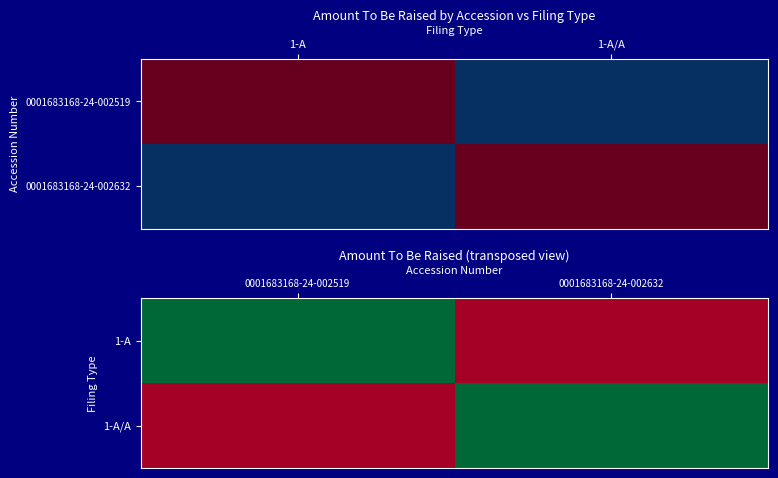

The value of 1-A/A at 0001683168-24-002632 is 937500. True or false?

True